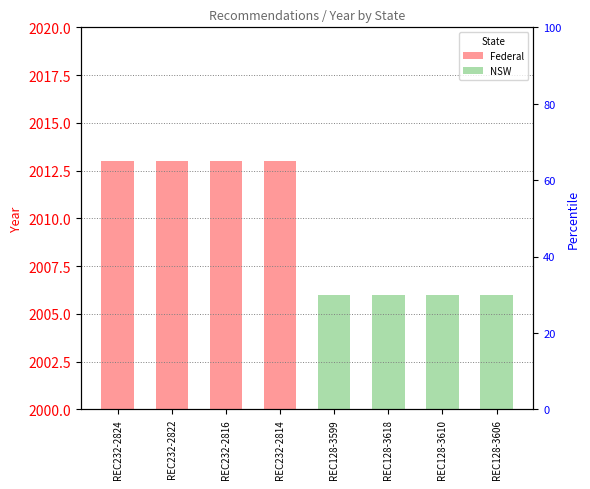

Which series has the largest total across all categories?

Federal